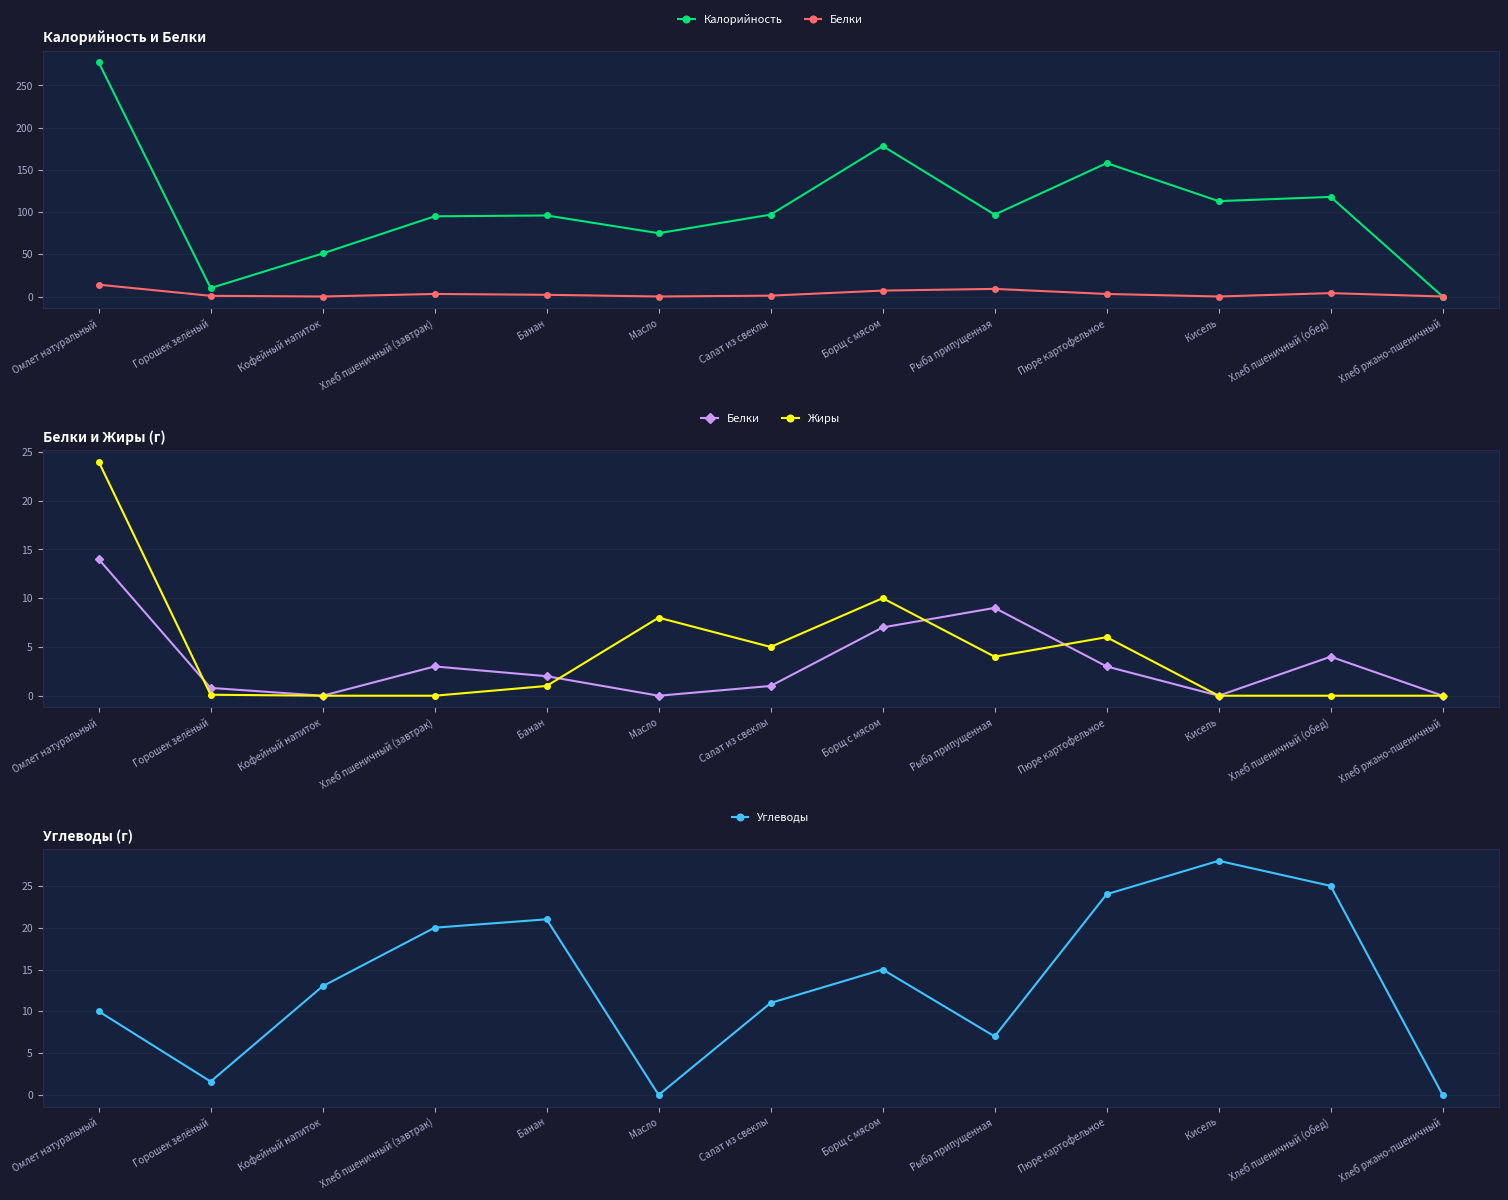

Rank the series by their maximum value, from lowest to highest.

Белки, Жиры, Углеводы, Калорийность